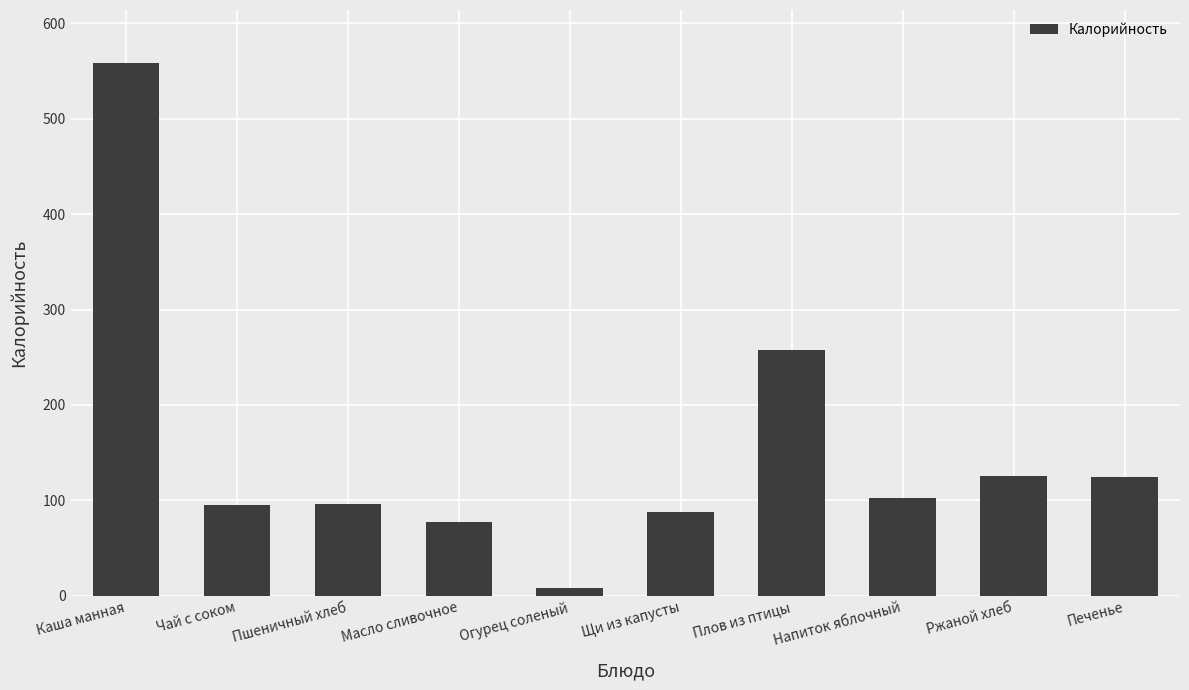

Does the chart contain stacked bars?

No